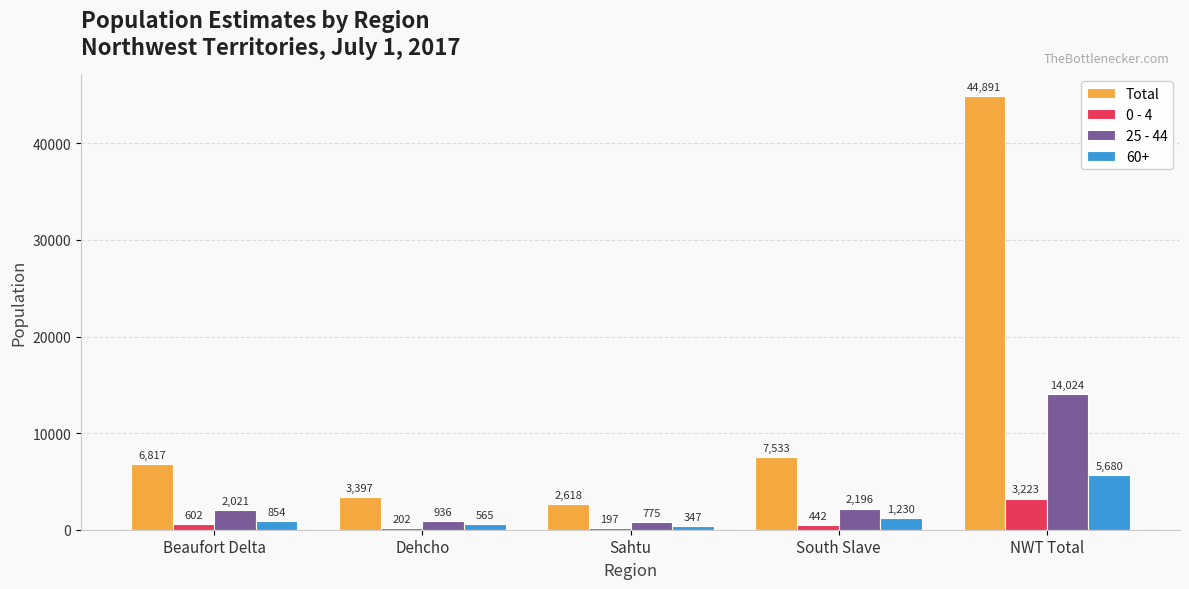

Reading right to left, list all the values displayed in this chart.

Total: NWT Total=44891	South Slave=7533	Sahtu=2618	Dehcho=3397	Beaufort Delta=6817
0 - 4: NWT Total=3223	South Slave=442	Sahtu=197	Dehcho=202	Beaufort Delta=602
25 - 44: NWT Total=14024	South Slave=2196	Sahtu=775	Dehcho=936	Beaufort Delta=2021
60+: NWT Total=5680	South Slave=1230	Sahtu=347	Dehcho=565	Beaufort Delta=854